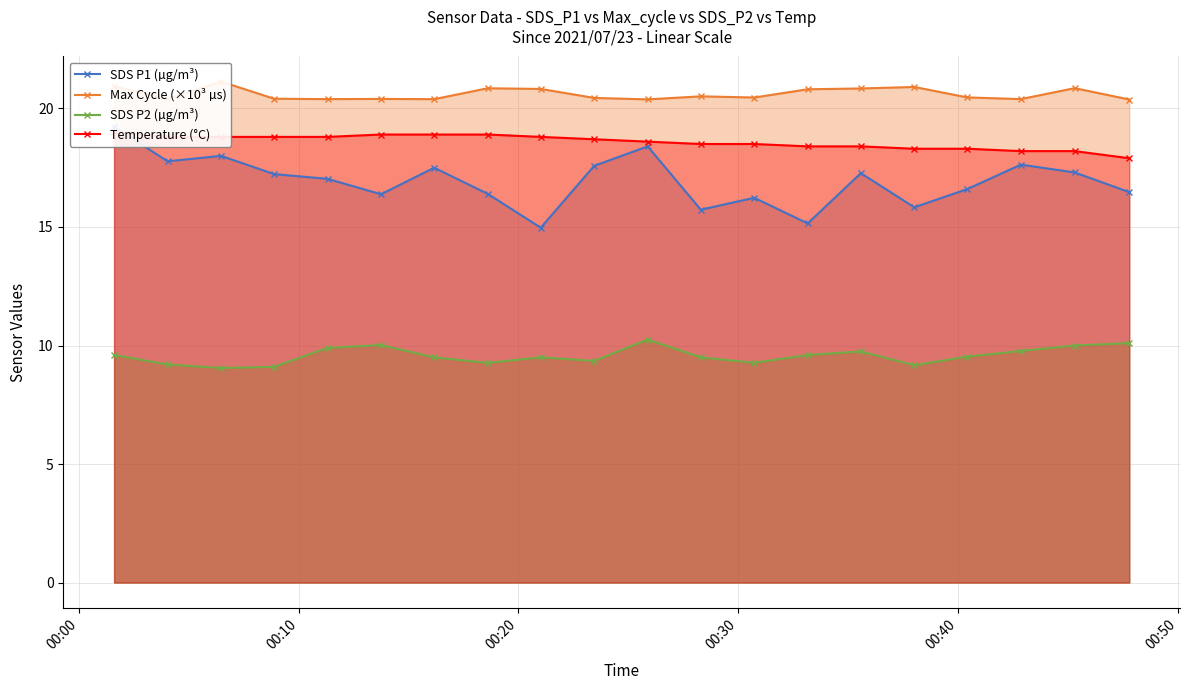

Which series has the widest spread of values?

SDS P1 (µg/m³)